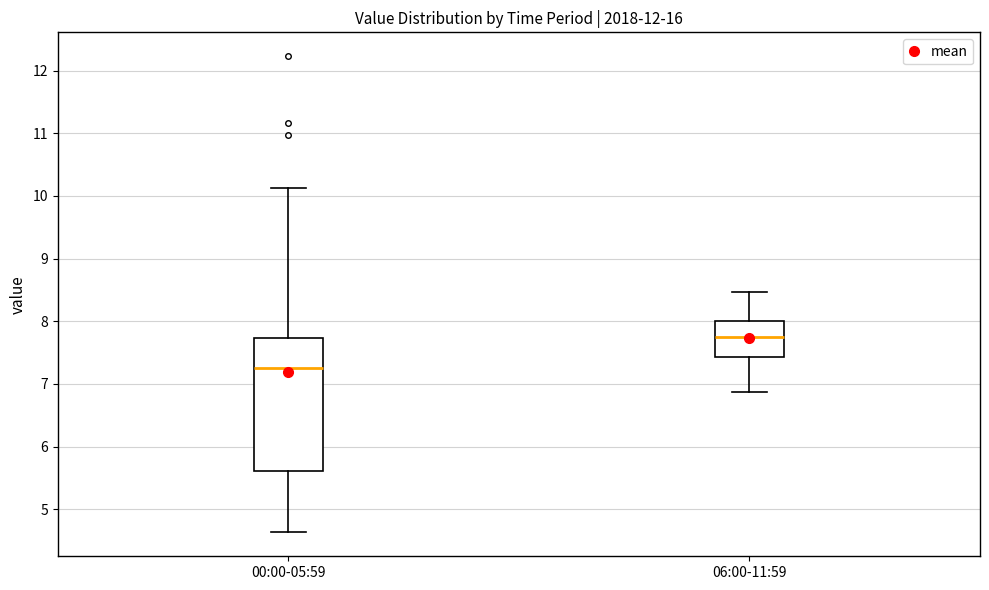

Where does the upper whisker of the box for 06:00-11:59 end on the y-axis? The values are not printed on the chart, so give them approximately, as read against the axis.

8.5